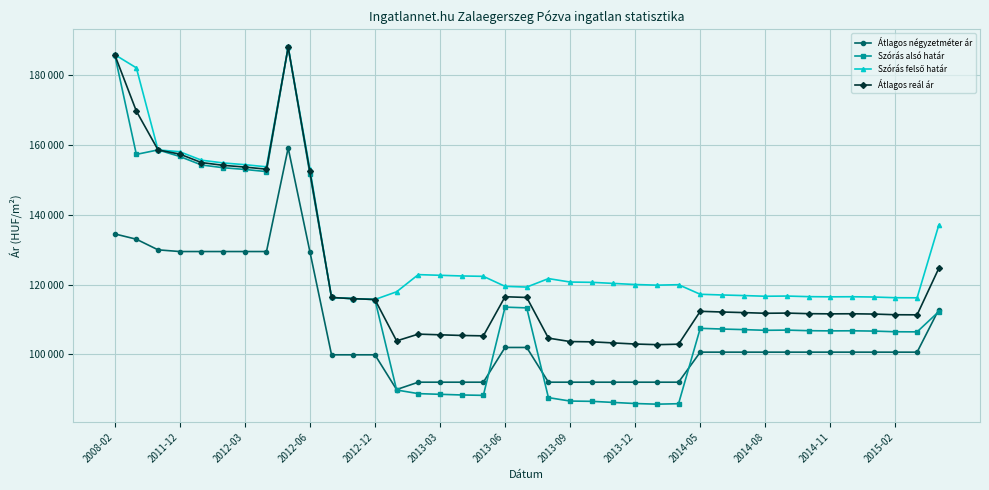

What is the sum of all Szórás felső határ values?

5104460